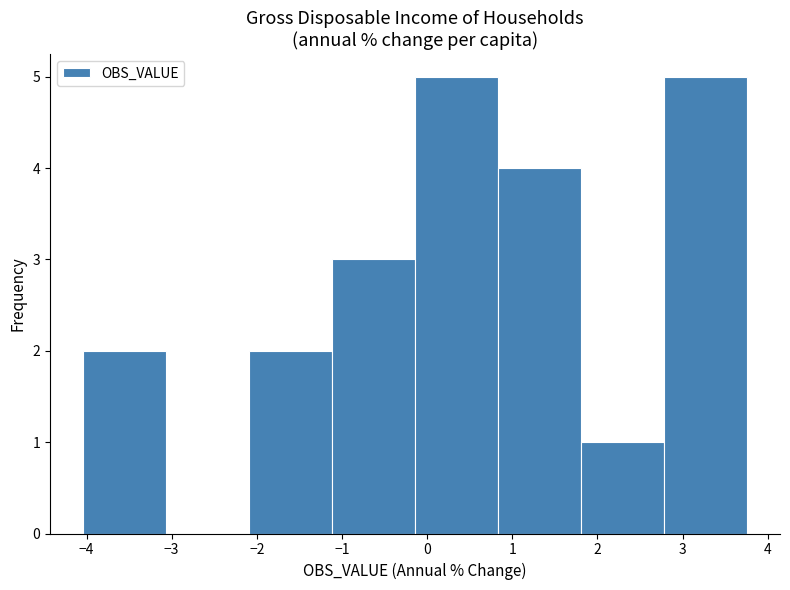

Reading left to right, list every bar in this chart as the range it spans on the x-axis followed by its height. Neither the bar edges nor the heights are printed on the chart, so give them approximately, as read against the axes.

-4.0 to -3.1: 2
-3.1 to -2.1: 0
-2.1 to -1.1: 2
-1.1 to -0.1: 3
-0.1 to 0.8: 5
0.8 to 1.8: 4
1.8 to 2.8: 1
2.8 to 3.8: 5